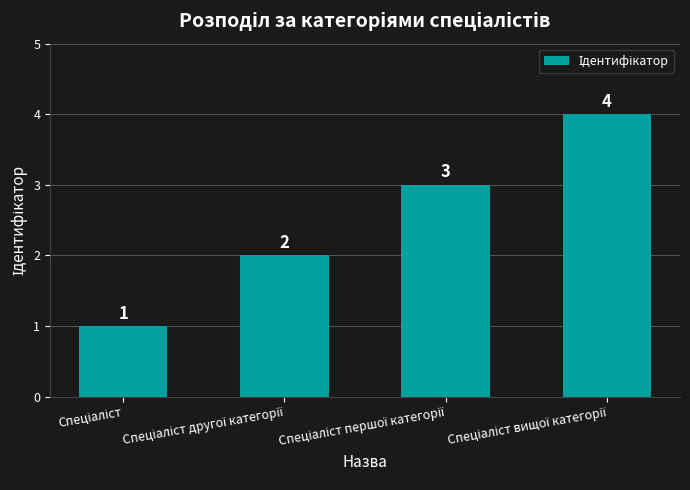

How many values are between 2 and 4?

3